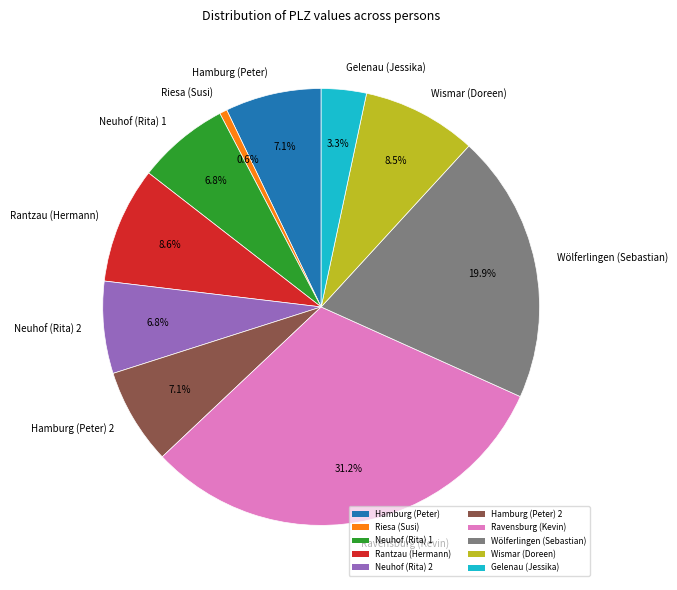

Approximately how many times larger is the value at Hamburg (Peter) compared to Hamburg (Peter) 2?

1.0